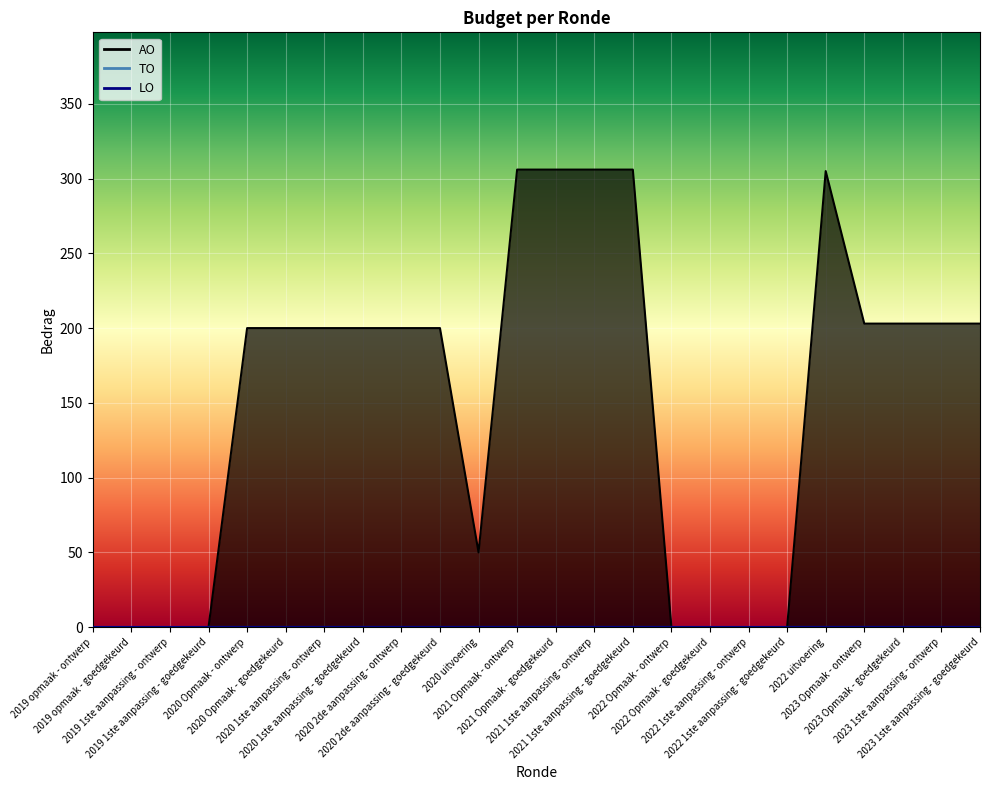

True or false: AO and LO cross at least once.

False